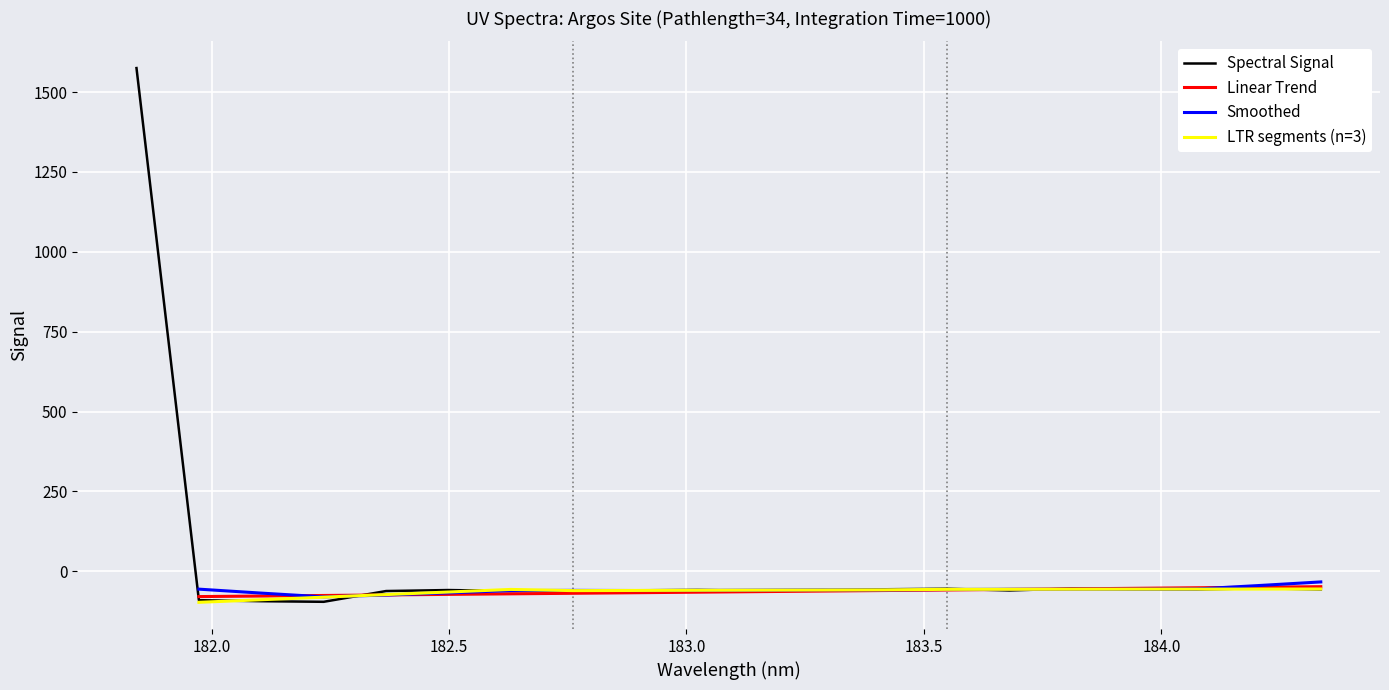

How many points are lower than both their immediate neighbors (excluding endpoints)?

5